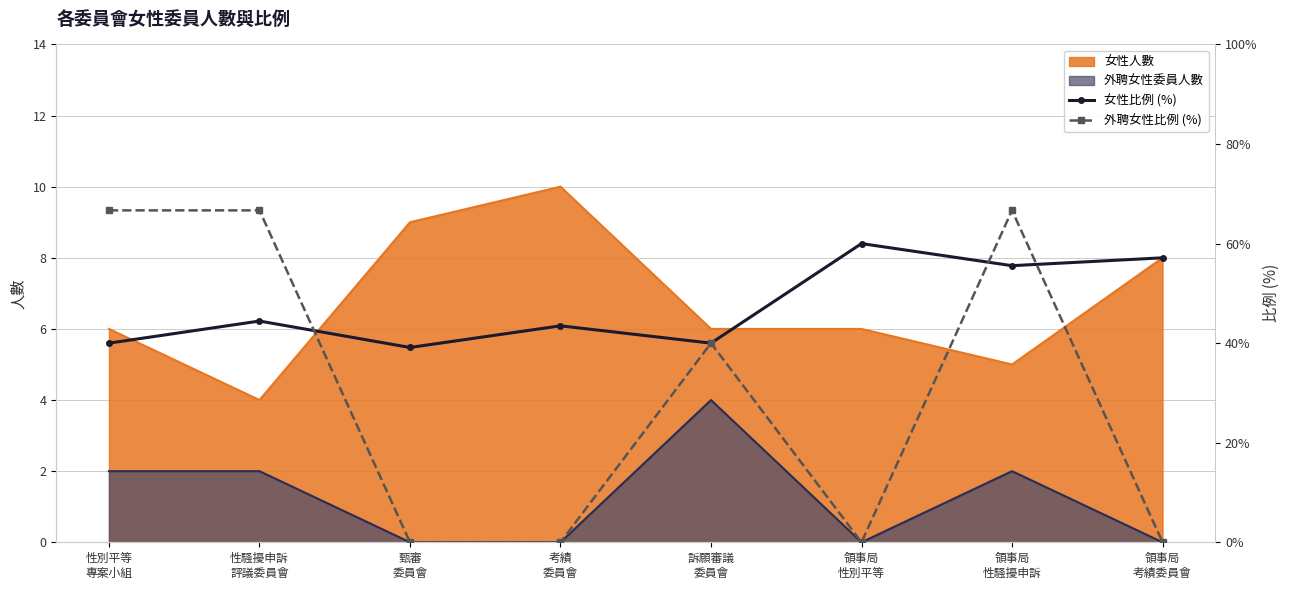

What is the highest value of the 女性人數 series?

10